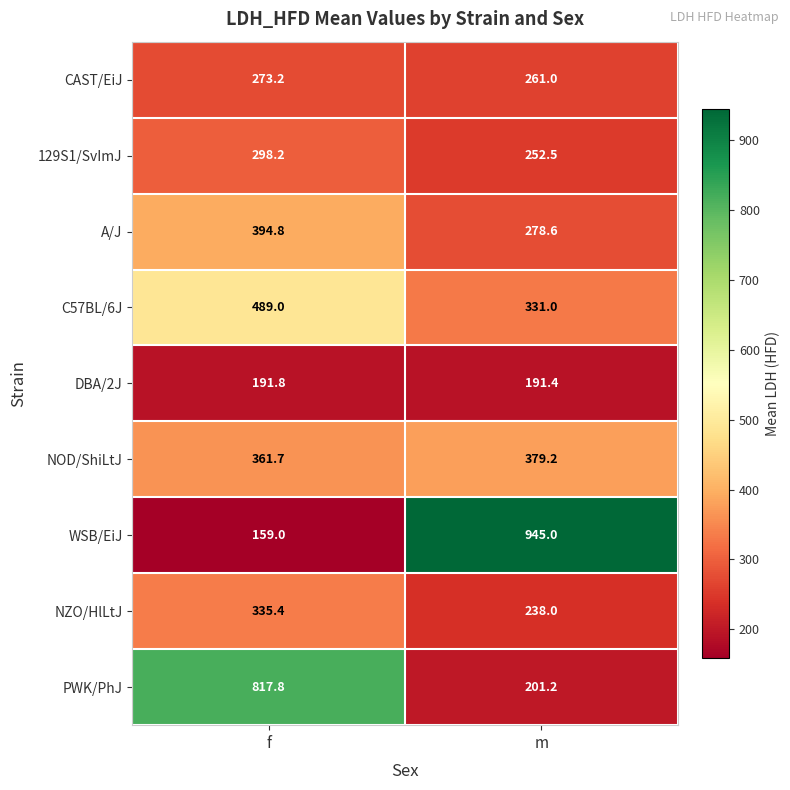

At how many categories does at least one series exceed 644?

2